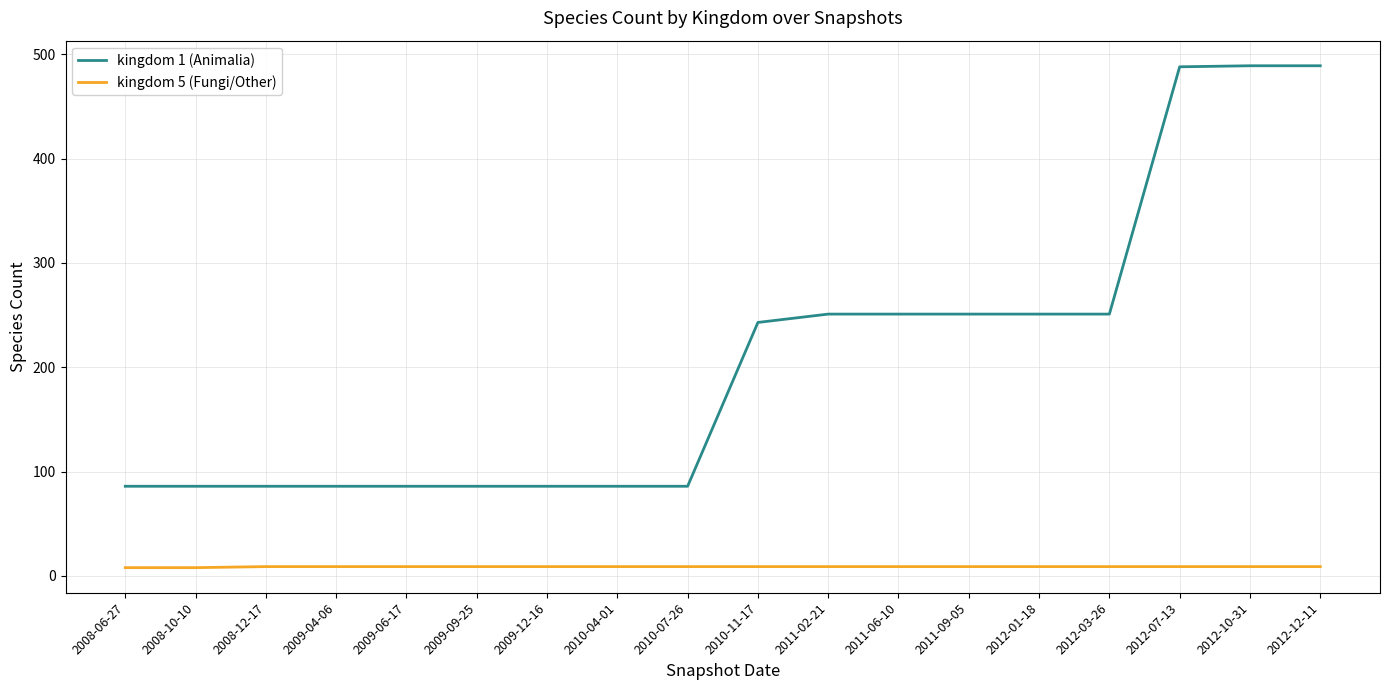

What is the maximum value shown in the chart?

489